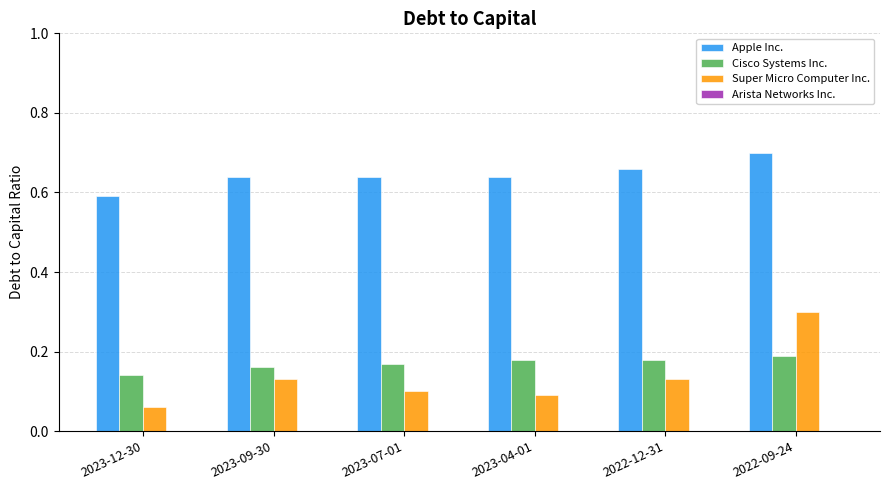

Is it true that Cisco Systems Inc. equals 0.3 at 2023-07-01?

False